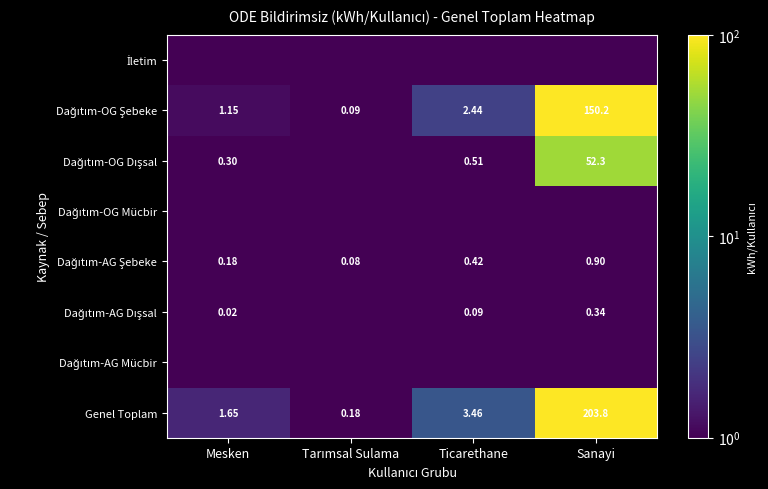

At which label does Genel Toplam first exceed 3?

Ticarethane